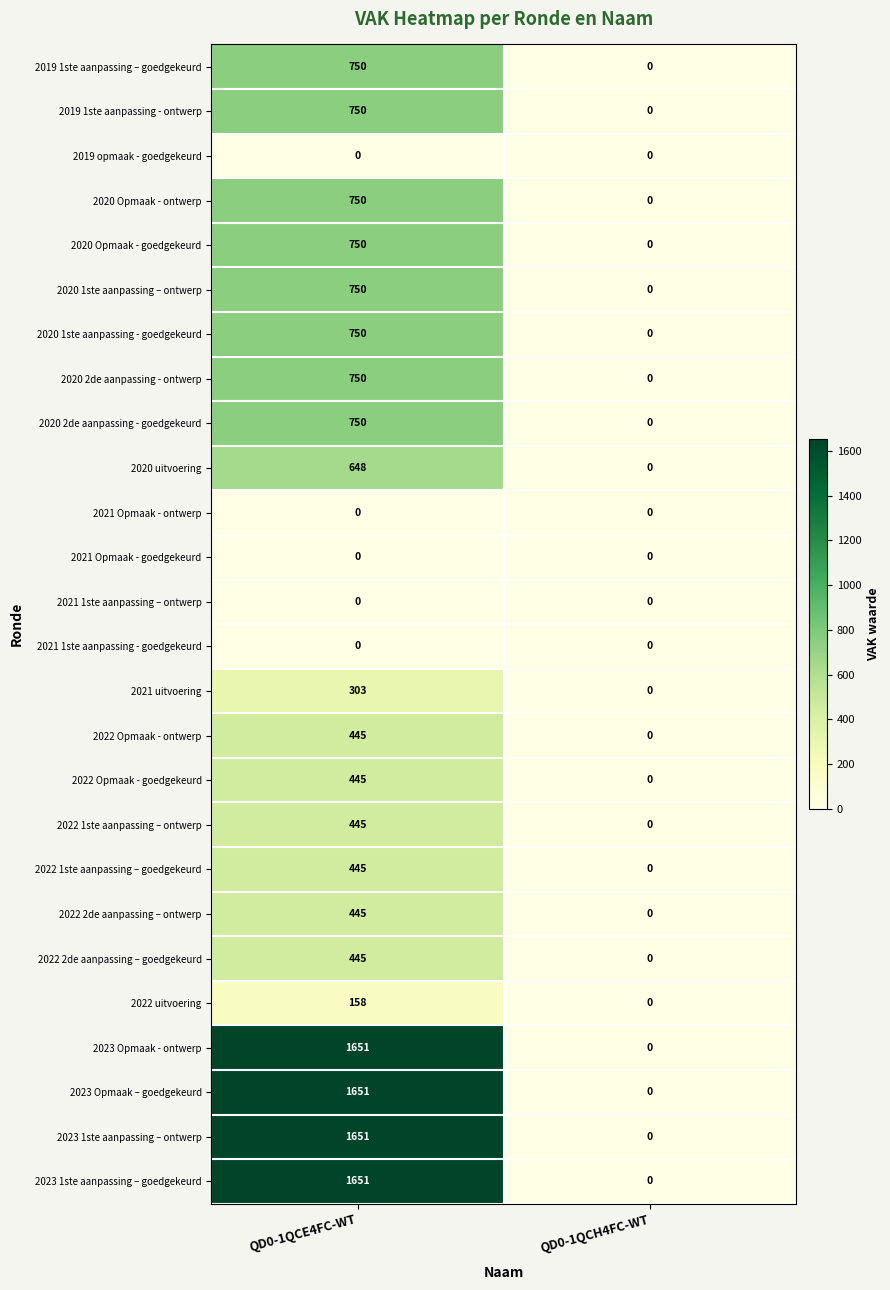

What is the total value across all series at QD0-1QCE4FC-WT?

16383